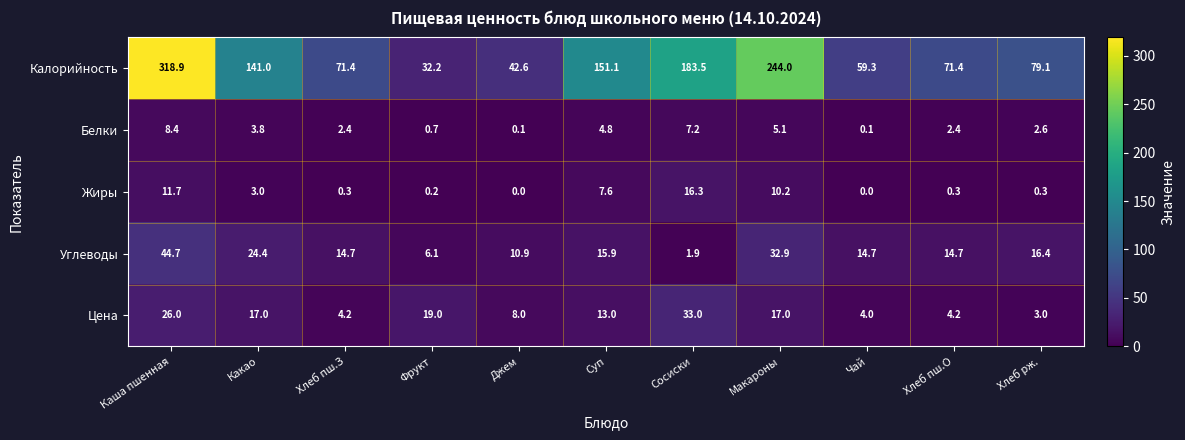

What is the sum of all Цена values?

148.4